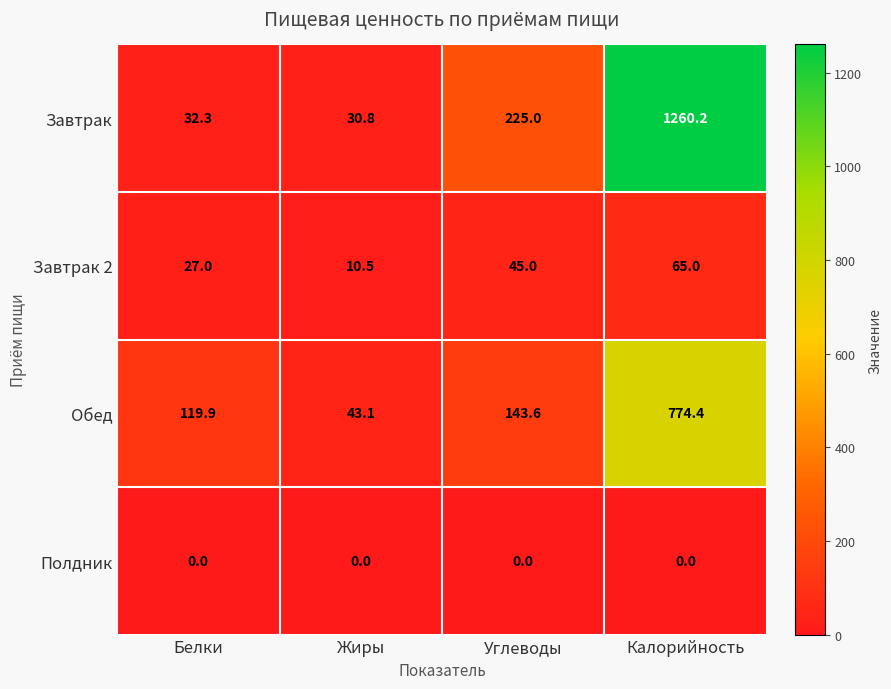

Rank the series by their maximum value, from highest to lowest.

Завтрак, Обед, Завтрак 2, Полдник